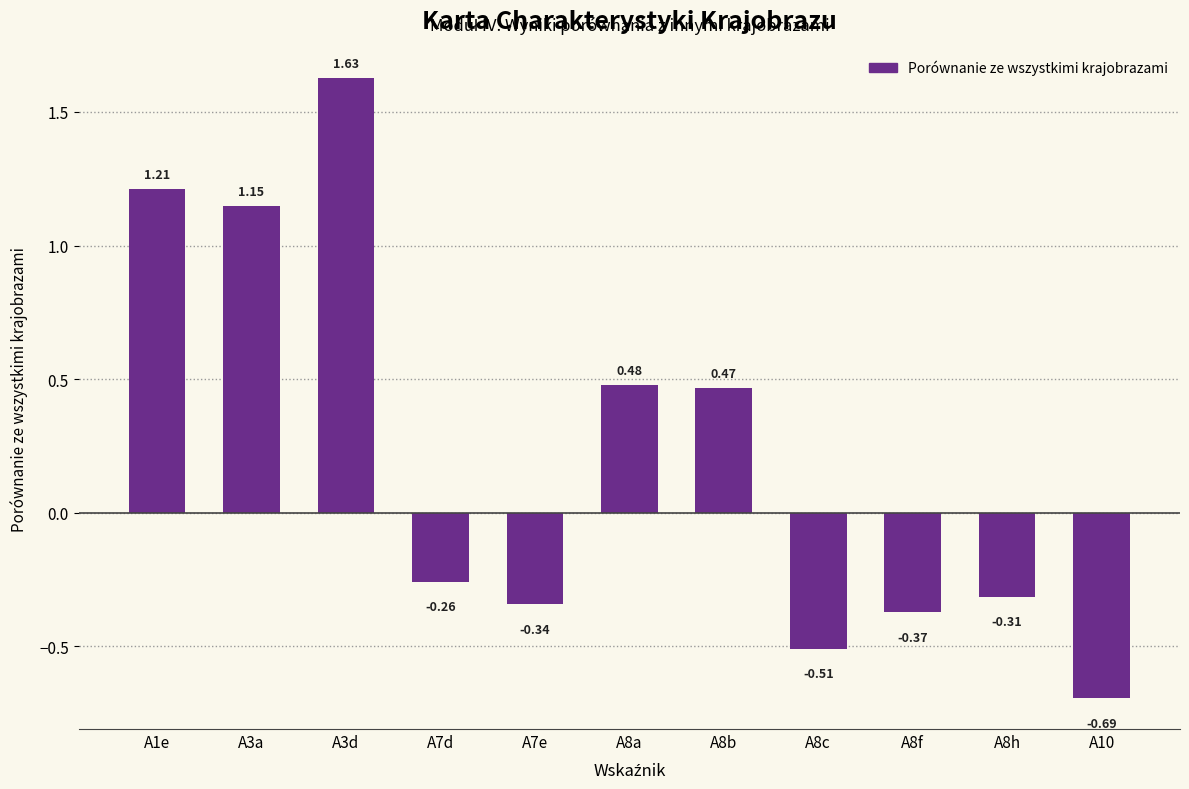

Rank the categories by value from highest to lowest.

A3d, A1e, A3a, A8a, A8b, A7d, A8h, A7e, A8f, A8c, A10